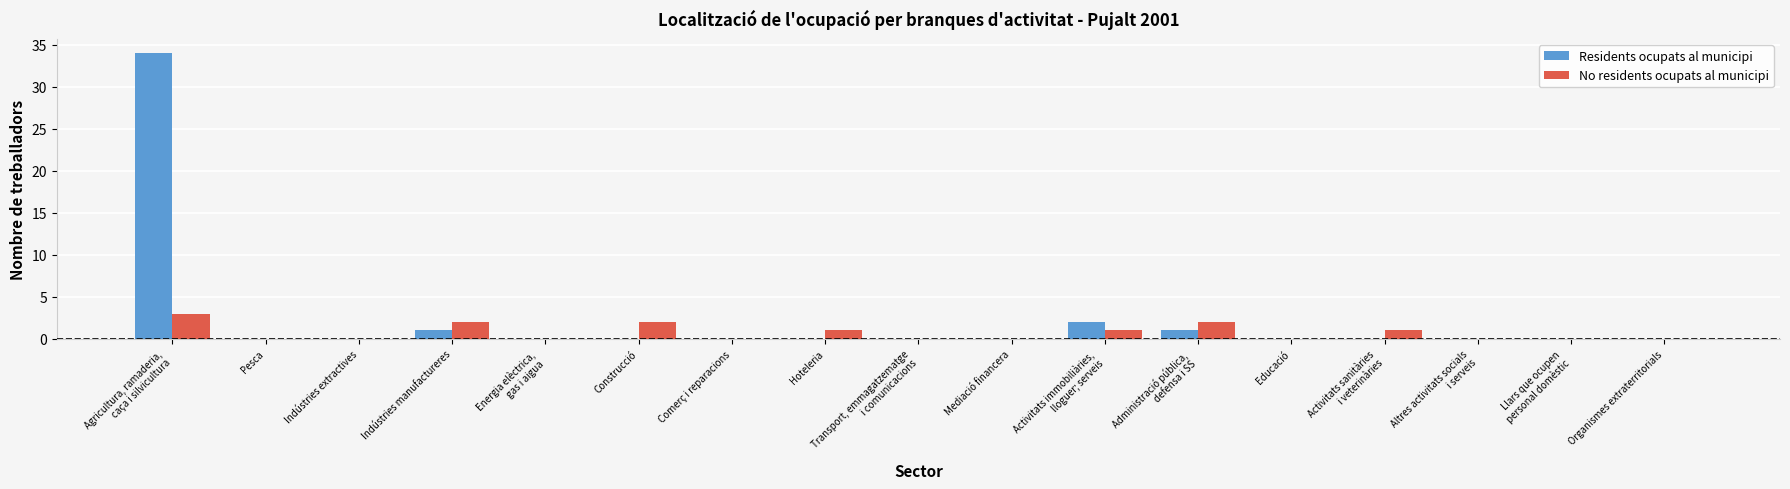

Are the bars grouped side by side (vs. stacked)?

Yes